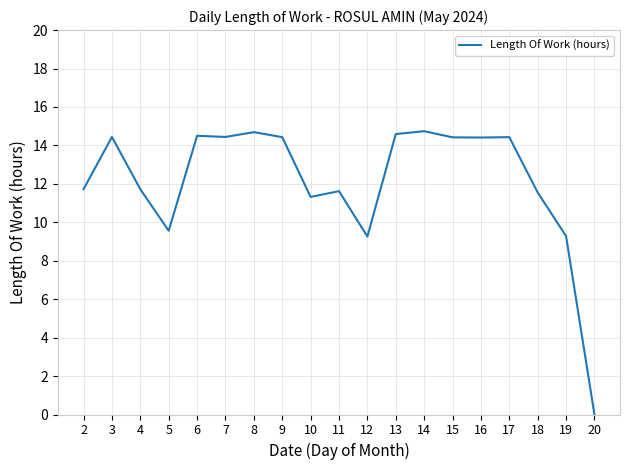

What is the sum of the values at 14 and 2?

26.5